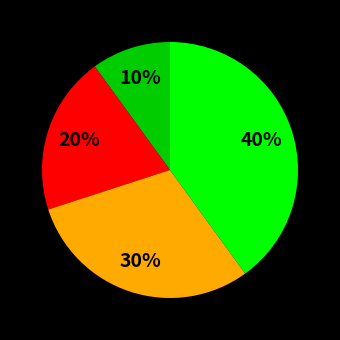

To the nearest percent, what is the difference between the largest and smallest slice percentages?

30%